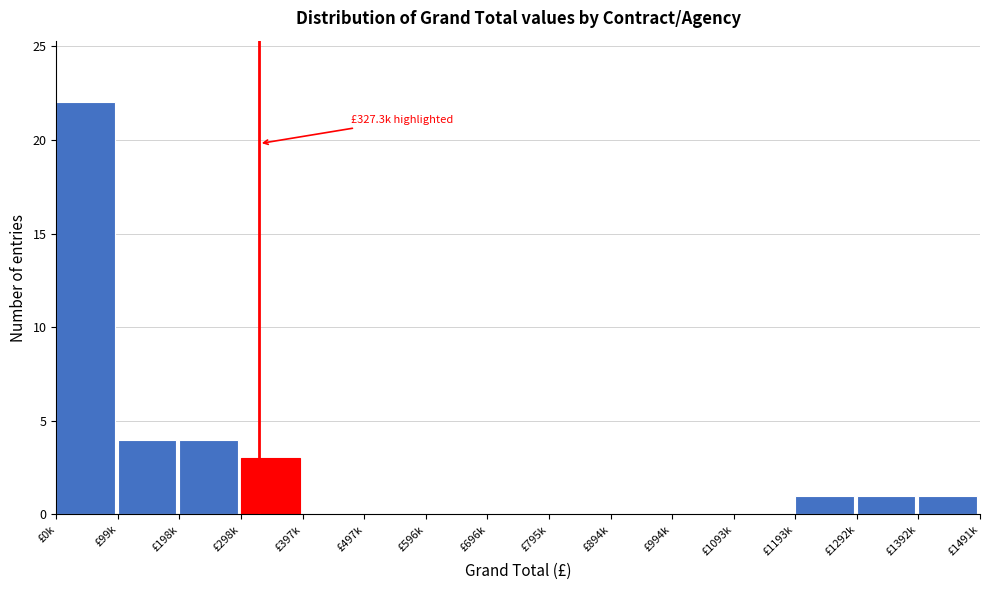

Reading right to left, extract all data points from this chart.

£1392k=1	£1292k=1	£1193k=1	£1093k=0	£994k=0	£894k=0	£795k=0	£696k=0	£596k=0	£497k=0	£397k=0	£298k=3	£198k=4	£99k=4	£0k=22